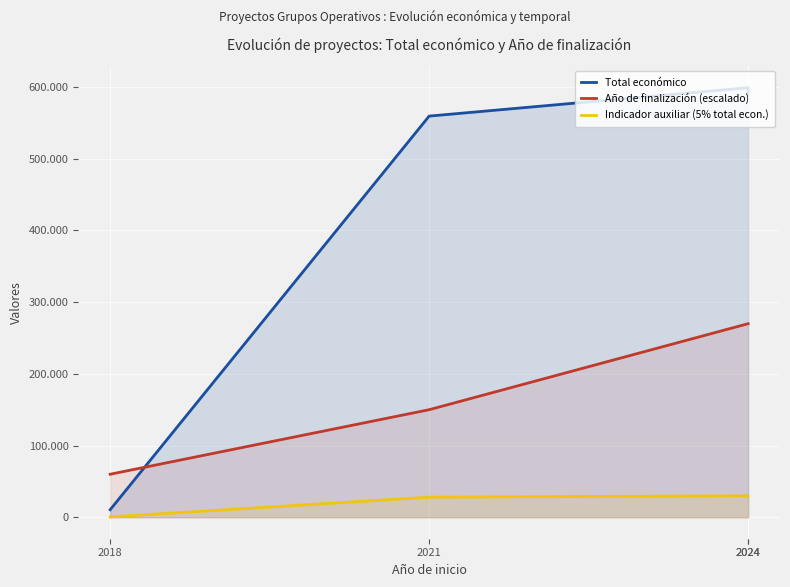

How many data points in Indicador auxiliar (5% total econ.) are less than 29535?

2